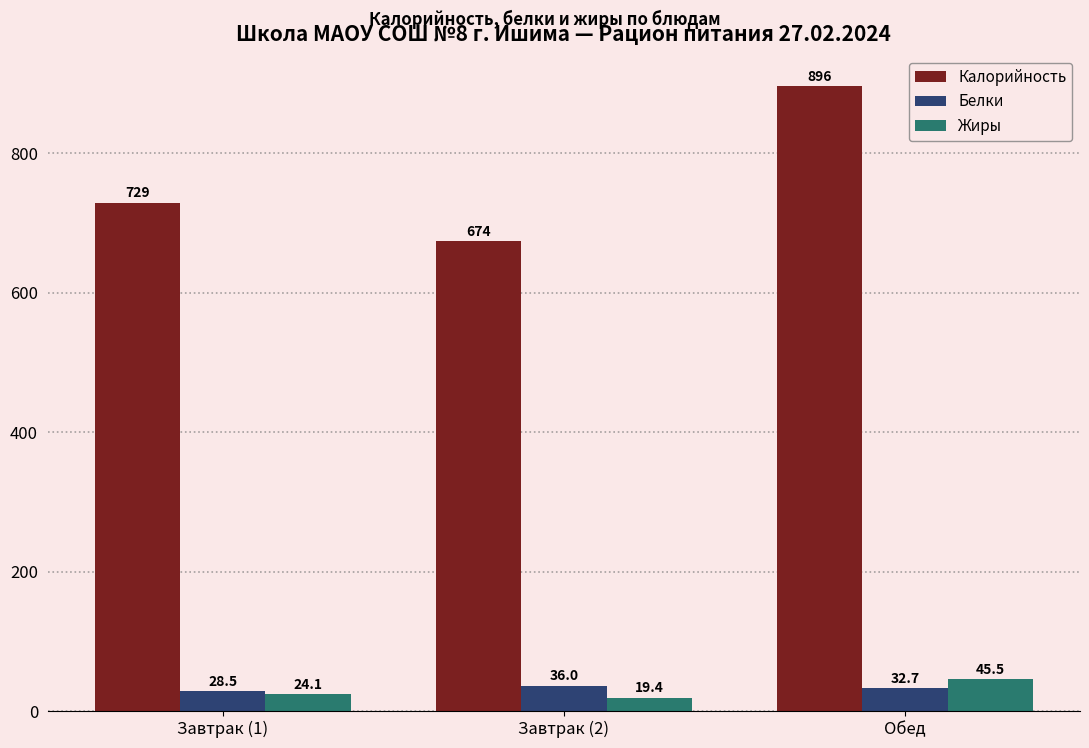

How many data points in Калорийность are less than 728?

1